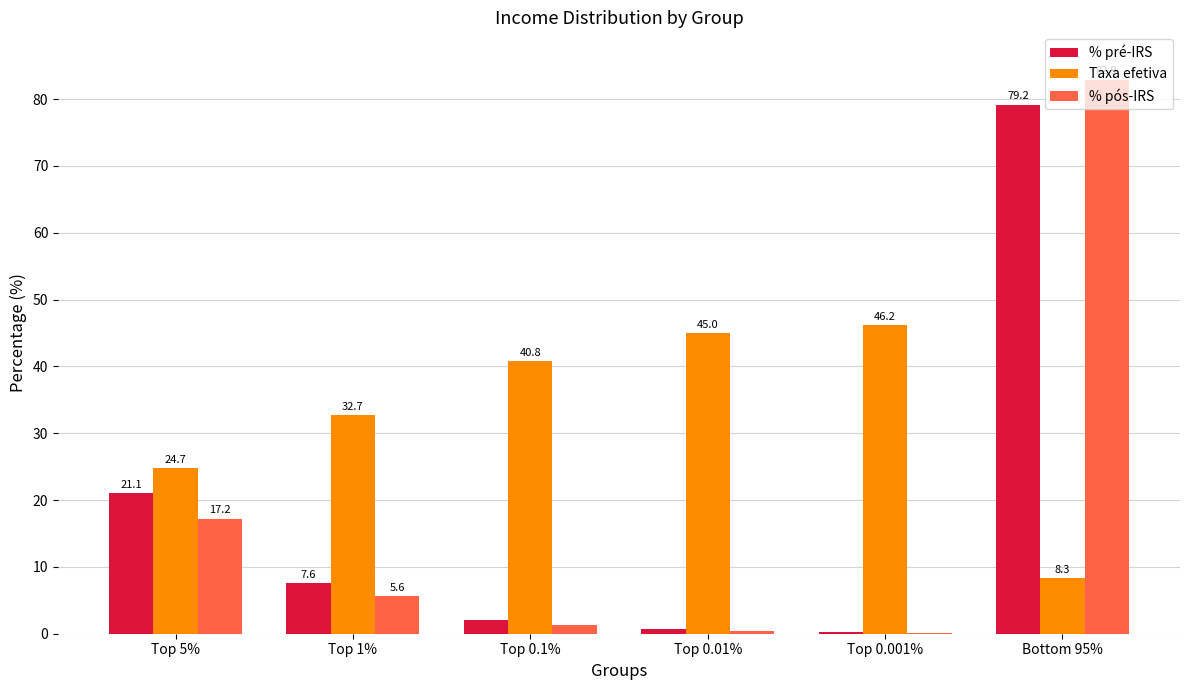

At which category is the sum across all series the highest?

Bottom 95%